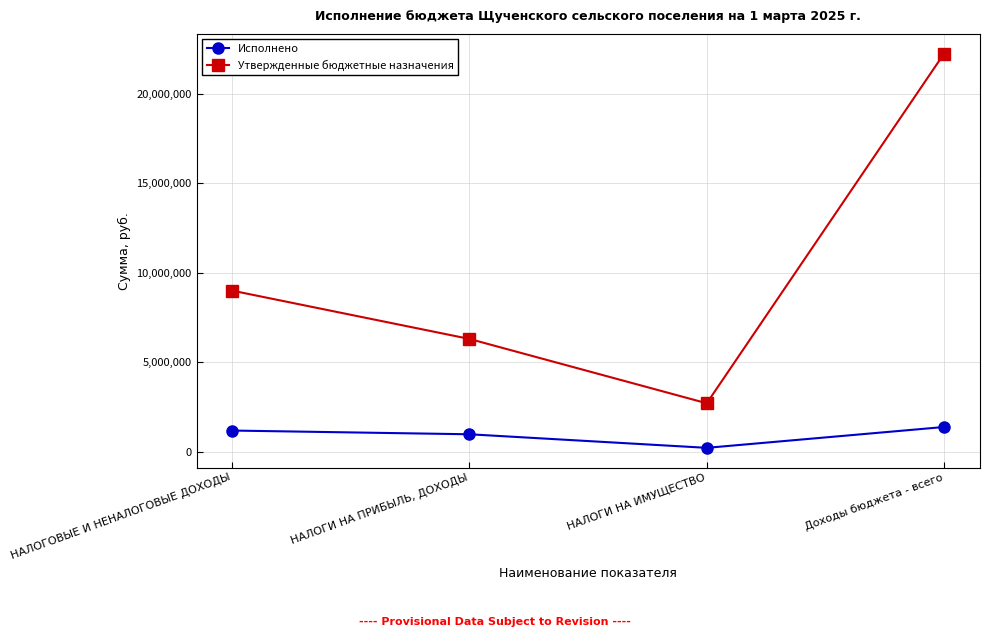

List the labels in order of Исполнено value, largest first.

Доходы бюджета - всего, НАЛОГОВЫЕ И НЕНАЛОГОВЫЕ ДОХОДЫ, НАЛОГИ НА ПРИБЫЛЬ, ДОХОДЫ, НАЛОГИ НА ИМУЩЕСТВО